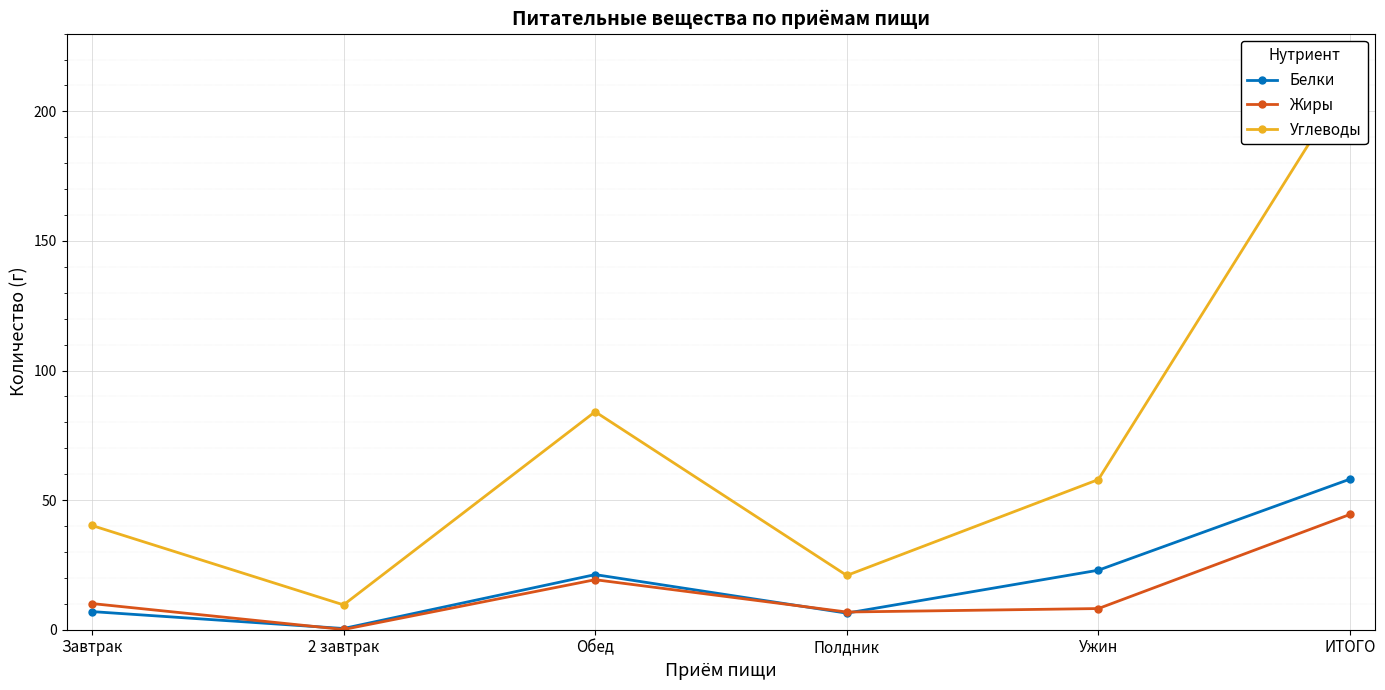

How many times do Белки and Жиры cross each other?

3